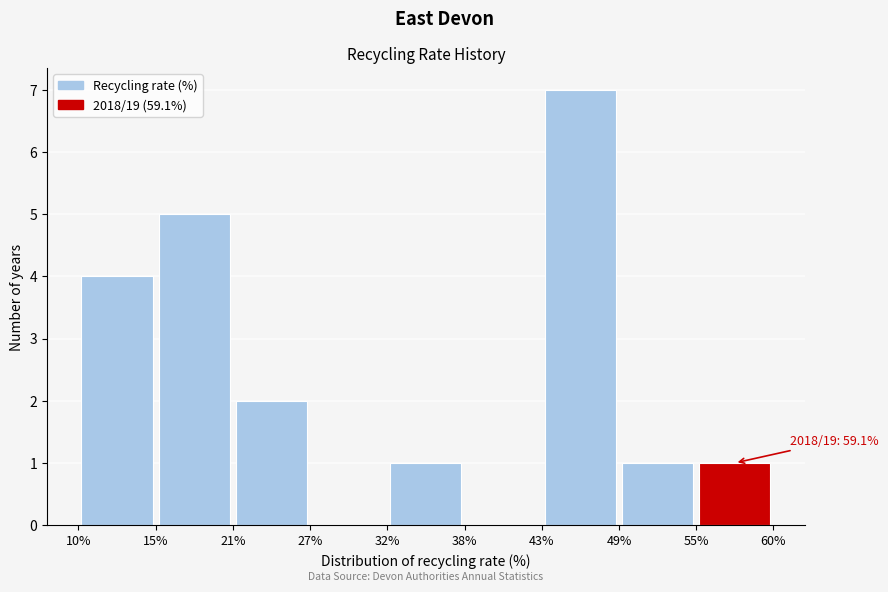

Over which range of the x-axis is the bar tallest?

43% to 49%